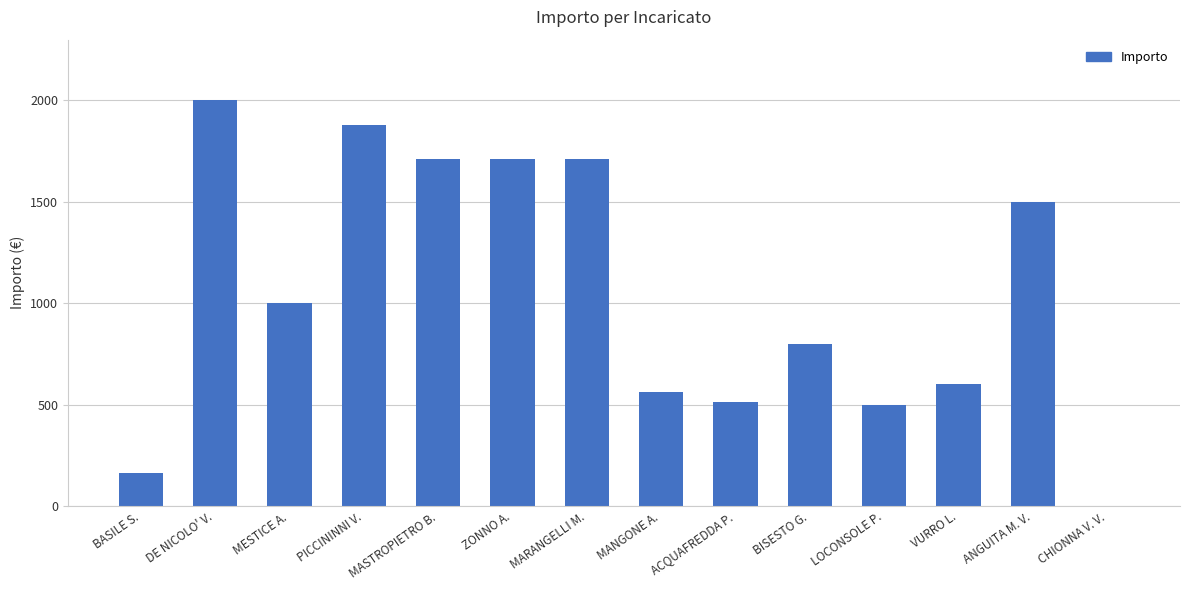

The chart shows a value of 651.9 at MESTICE A.. True or false?

False